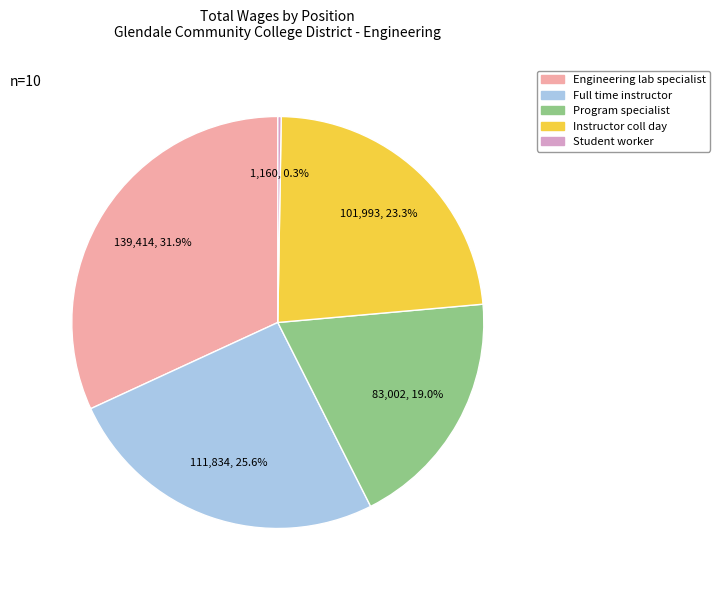

Combined, what portion of the pie is Engineering lab specialist and Program specialist?

50.8%